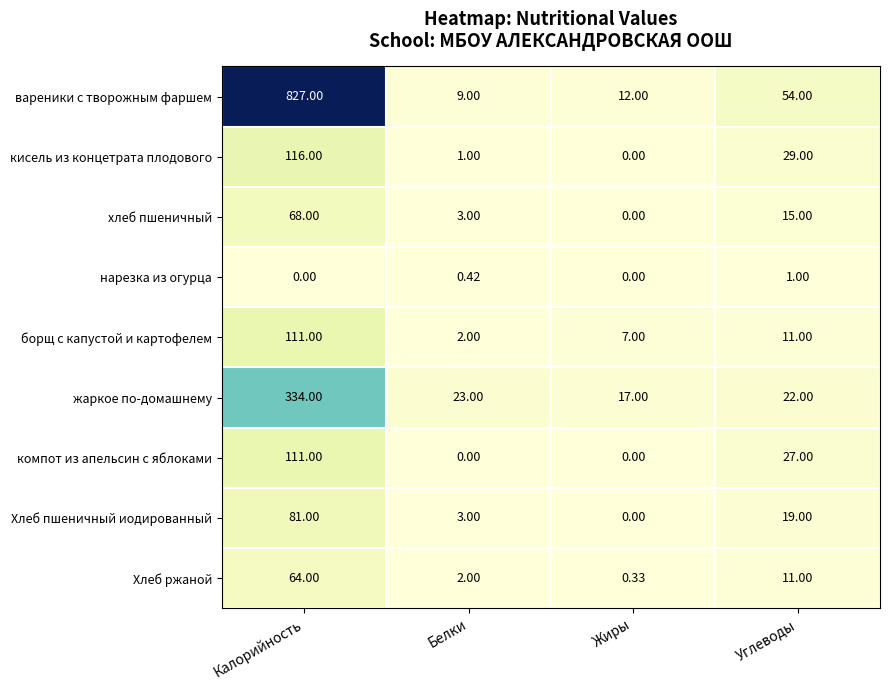

Which label corresponds to the largest value in the chart?

Калорийность